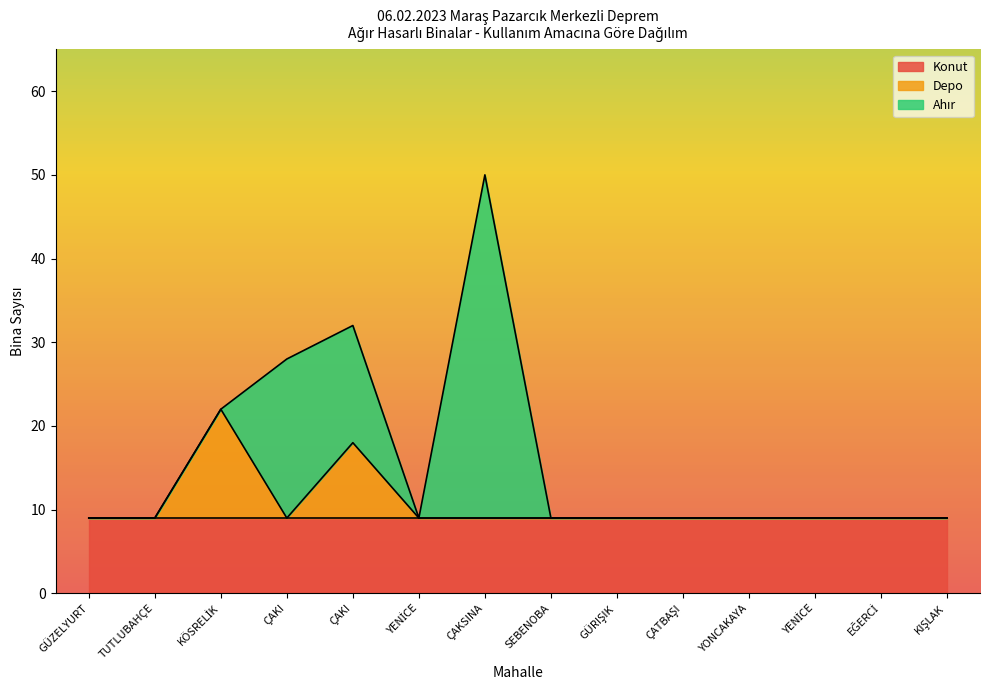

What is the sum of all Ahır values?

74